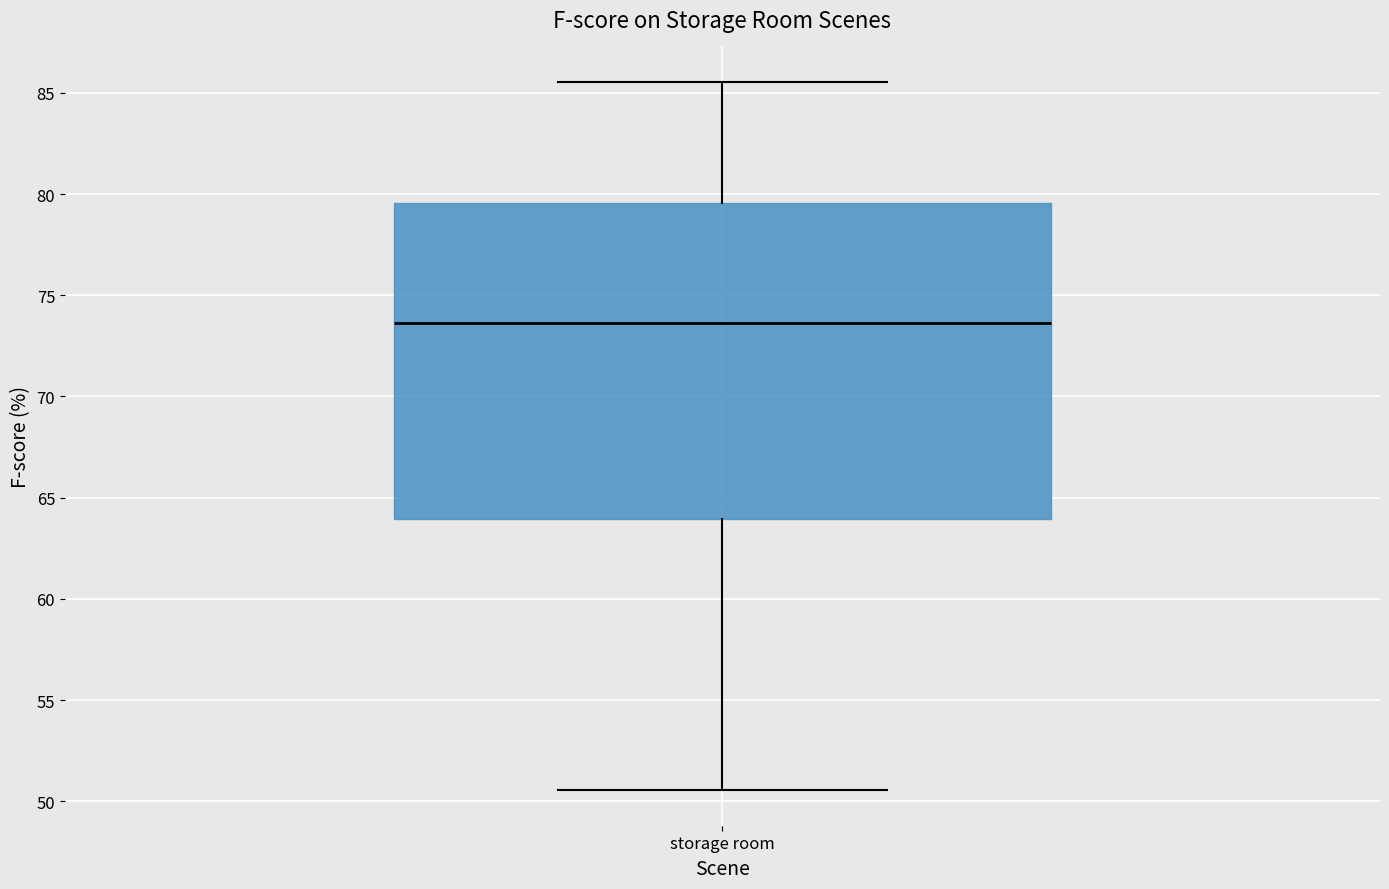

Read this box plot against the y-axis: the position of the median line, the range covered by the box, and the ends of both whiskers. The values are not printed on the chart, so give them approximately, as read against the axis.

median 73.5, box 64.0 to 79.5, whiskers 50.5 to 85.5